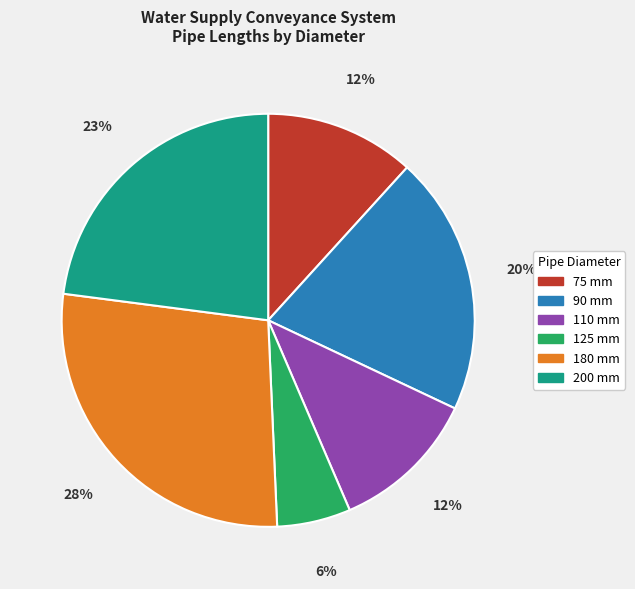

To the nearest percent, what is the difference between the largest and smallest slice percentages?

22%